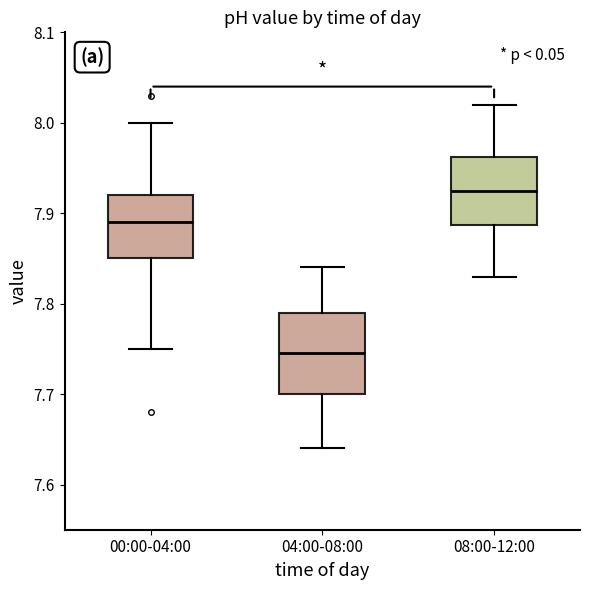

Reading left to right, read every box against the y-axis: the position of its median line, the range the box covers, and the ends of its whiskers. The values are not printed on the chart, so give them approximately, as read against the axis.

00:00-04:00: median 7.89, box 7.85 to 7.92, whiskers 7.75 to 8.00
04:00-08:00: median 7.75, box 7.70 to 7.79, whiskers 7.64 to 7.84
08:00-12:00: median 7.93, box 7.89 to 7.96, whiskers 7.83 to 8.02